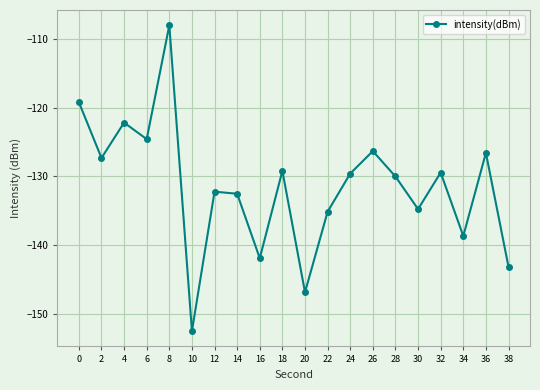

The chart shows a value of -233.8 at 30. True or false?

False